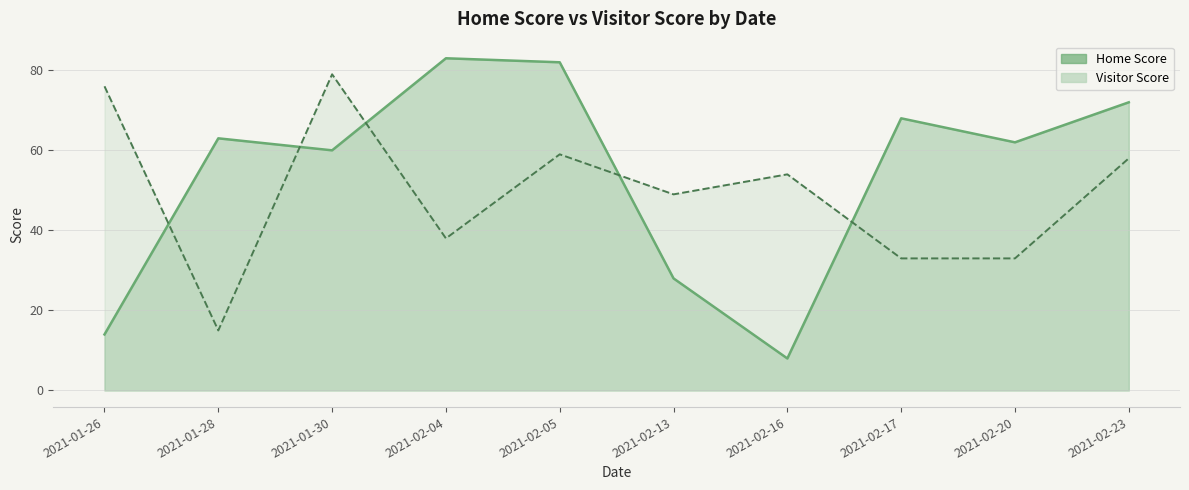

List the series in order of their overall mean, lowest first.

Visitor Score, Home Score